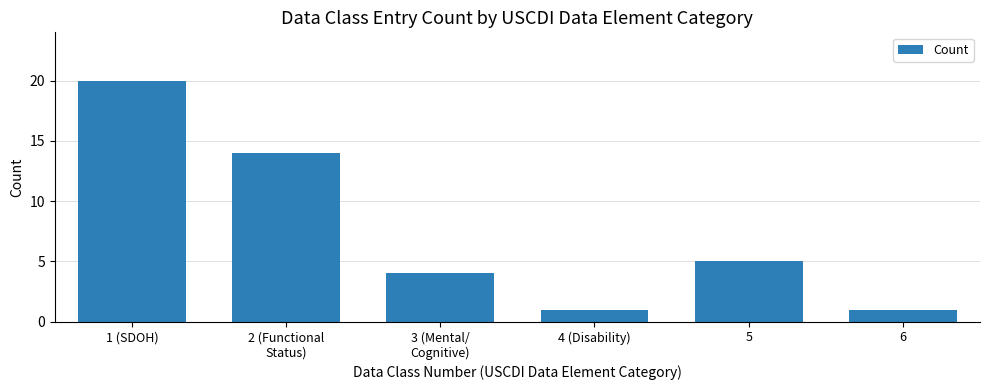

Reading left to right, transcribe all the data shown in this chart.

20	14	4	1	5	1